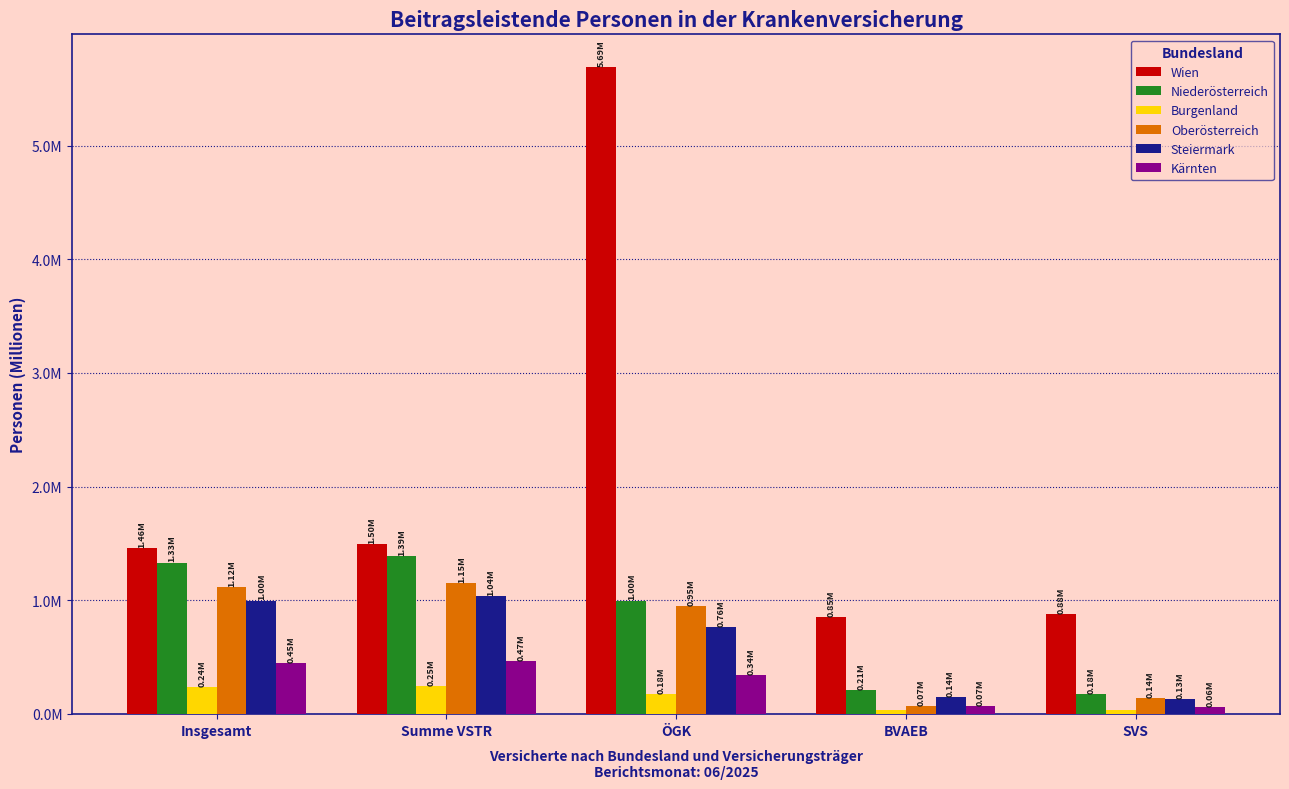

What is the label of the 5th bar from the left?

SVS